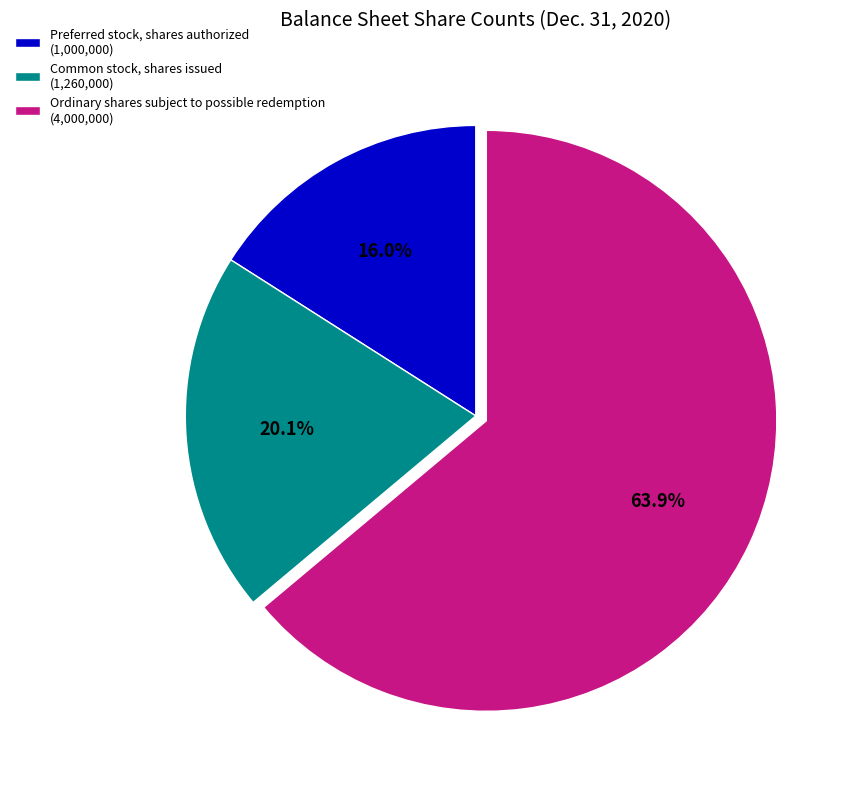

Which category accounts for the majority?

Ordinary shares subject to possible redemption (4,000,000)